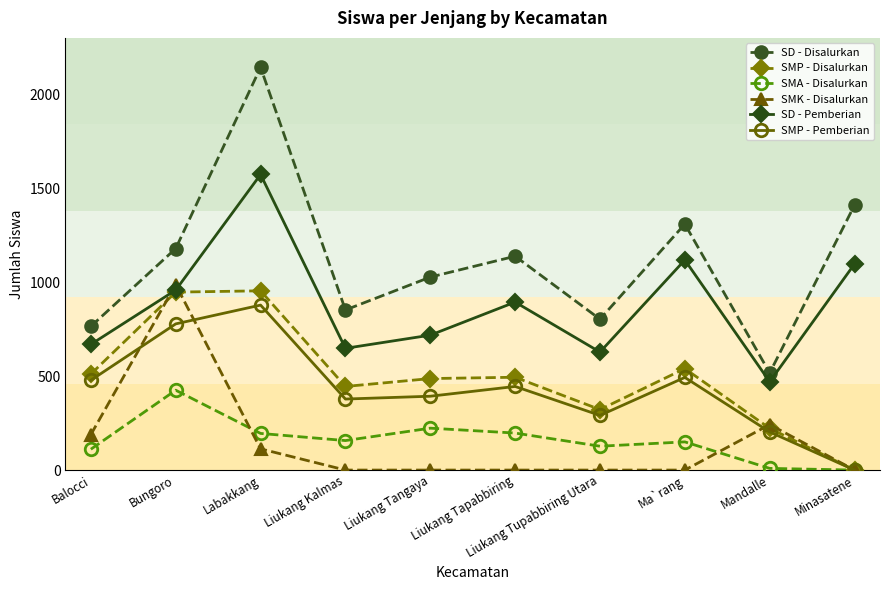

What is the label of the 5th point from the left?

Liukang Tangaya